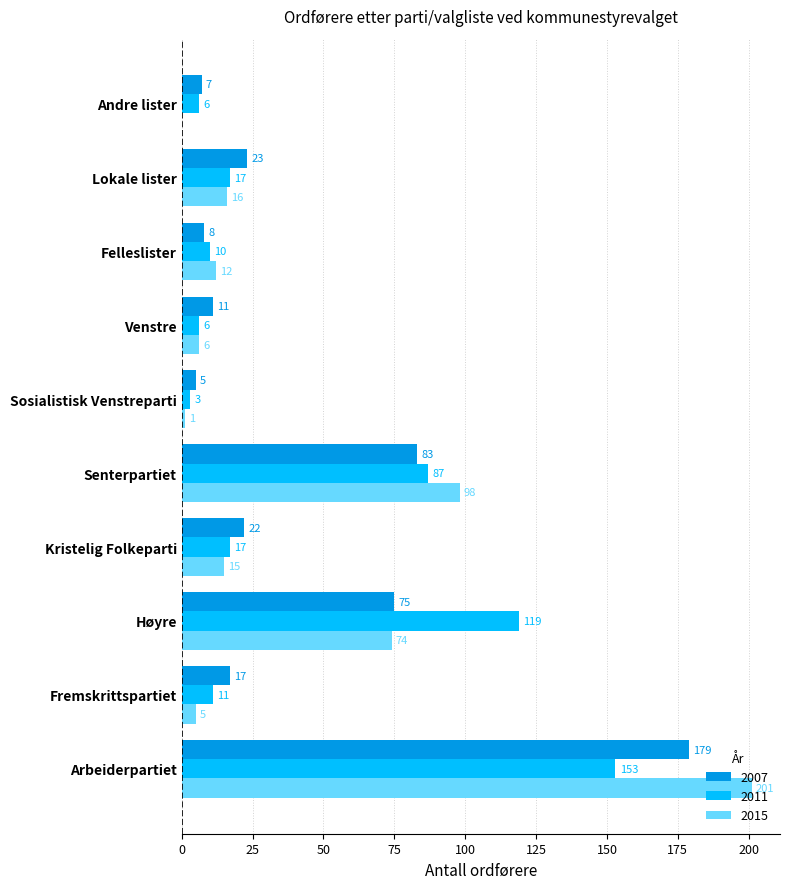

What is the spread (max minus min) of values at Arbeiderpartiet?

48